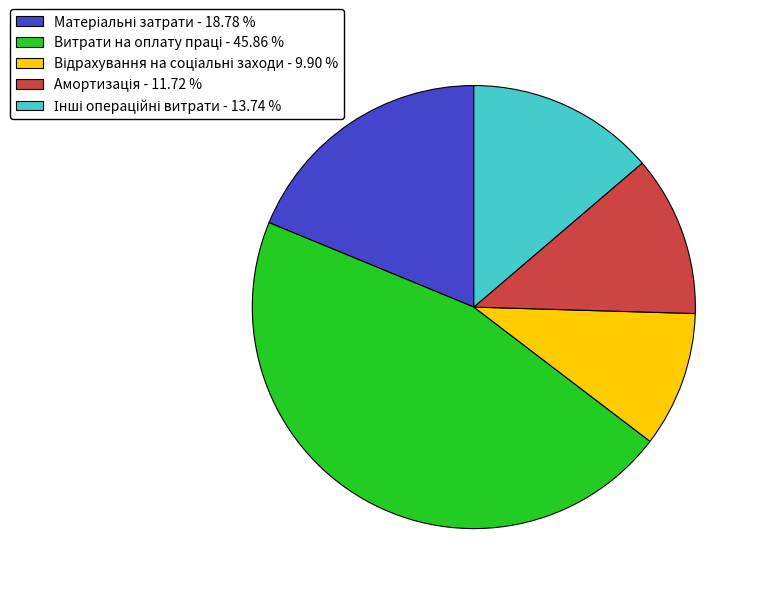

Is there a majority slice in this chart?

No